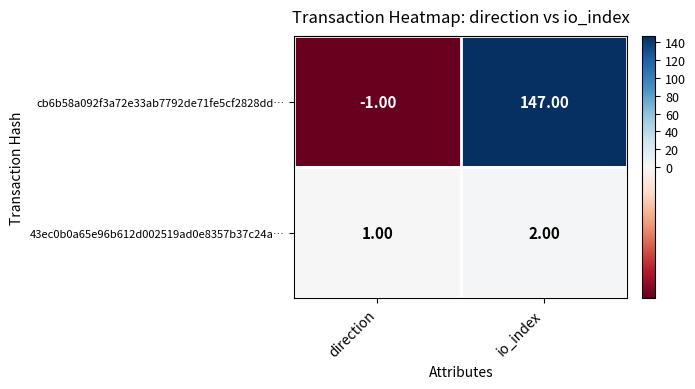

Rank the series at direction from lowest to highest value.

cb6b58a092f3a72e33ab7792de71fe5cf2828dd…, 43ec0b0a65e96b612d002519ad0e8357b37c24a…